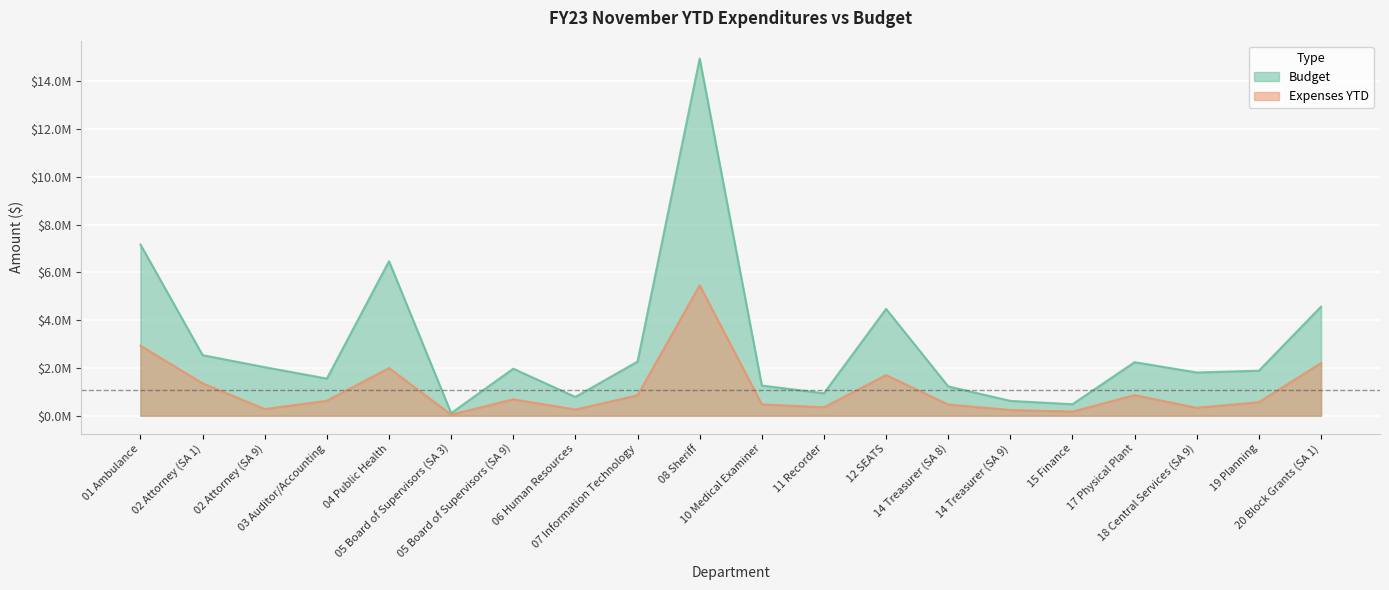

At which category is the sum across all series the highest?

08 Sheriff